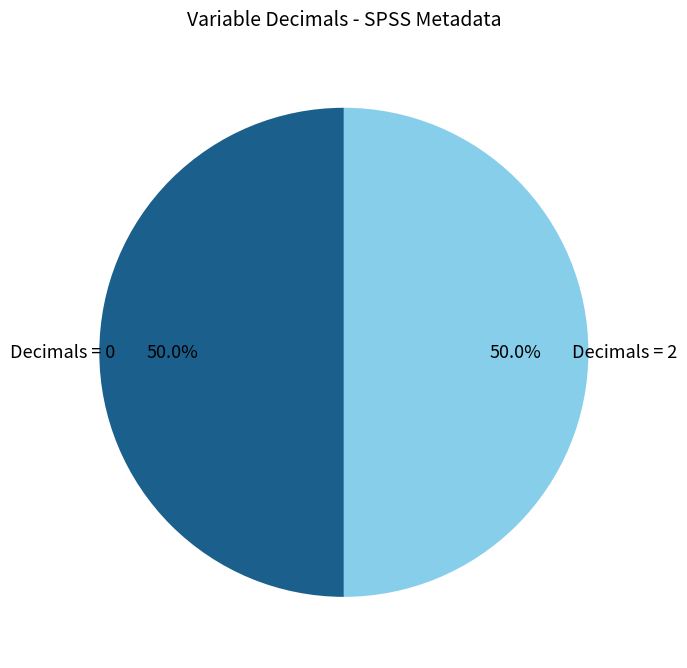

What percentage is NOT represented by Decimals = 2?

50.0%